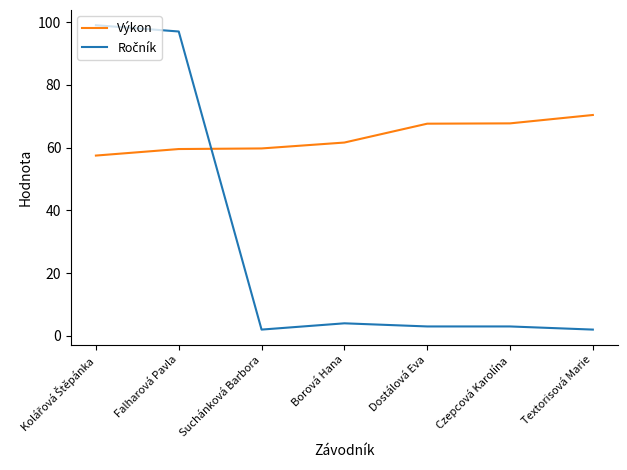

The value of Výkon at Dostálová Eva is 113.8. True or false?

False